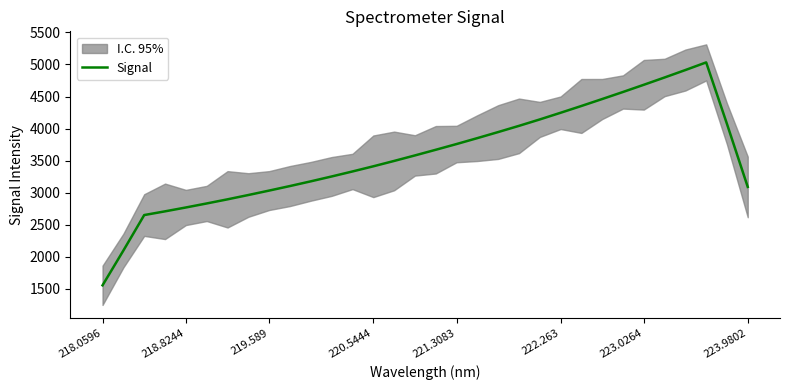

True or false: Signal has a value of 924.7 at 222.263.

False